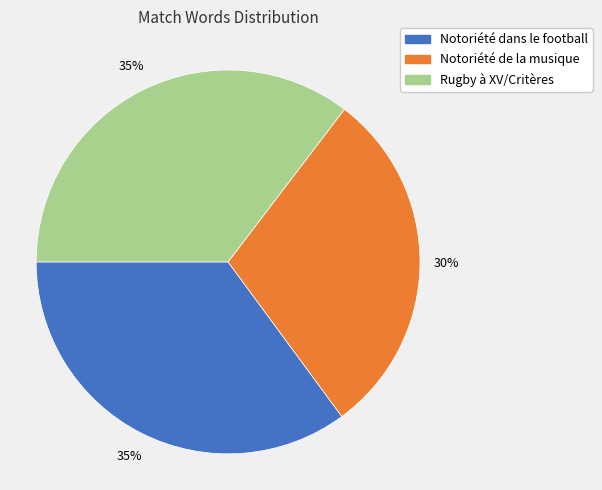

Combined, do Rugby à XV/Critères and Notoriété dans le football account for over 50%?

Yes